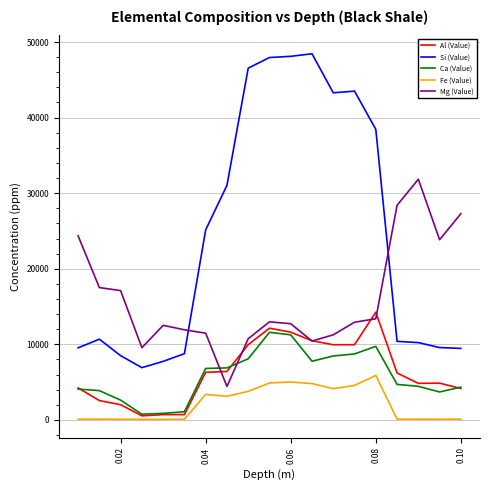

List the series in order of their peak value, highest first.

Si (Value), Mg (Value), Al (Value), Ca (Value), Fe (Value)